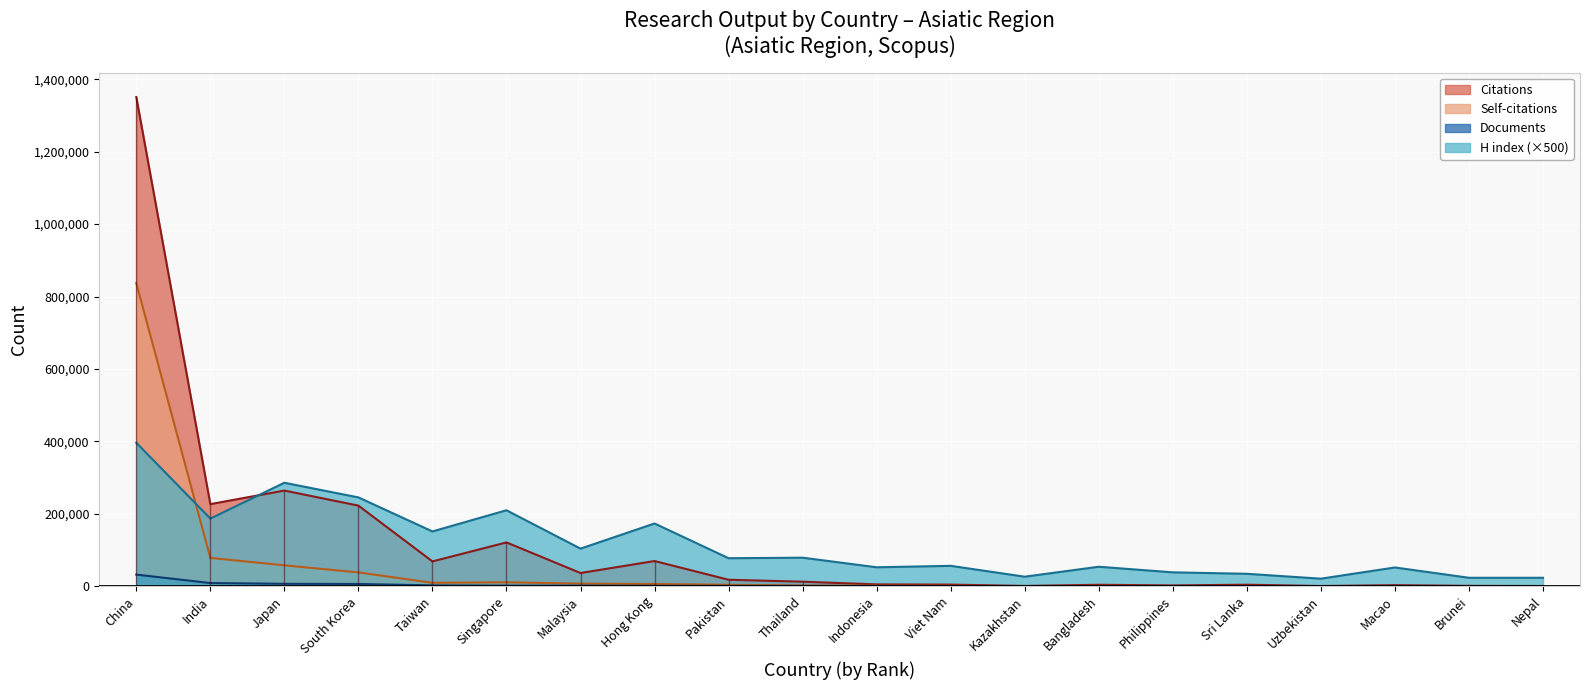

Reading right to left, list all the values displayed in this chart.

Citations: 332	746	2579	296	3884	1910	3695	492	4157	4697	12188	17556	69252	36136	120653	68206	222309	263928	226454	1350950
Self-citations: 29	58	222	89	157	232	482	148	522	936	1657	3590	5870	6876	10549	9093	37839	57399	77846	837010
H index: 23000	23000	51500	20500	34000	38000	53500	26000	56000	52000	78500	77000	173000	103500	209500	151000	245000	285500	186500	396000
Documents: 10	17	42	44	47	51	82	97	146	237	552	604	929	1303	1363	2044	5872	6353	8476	31757